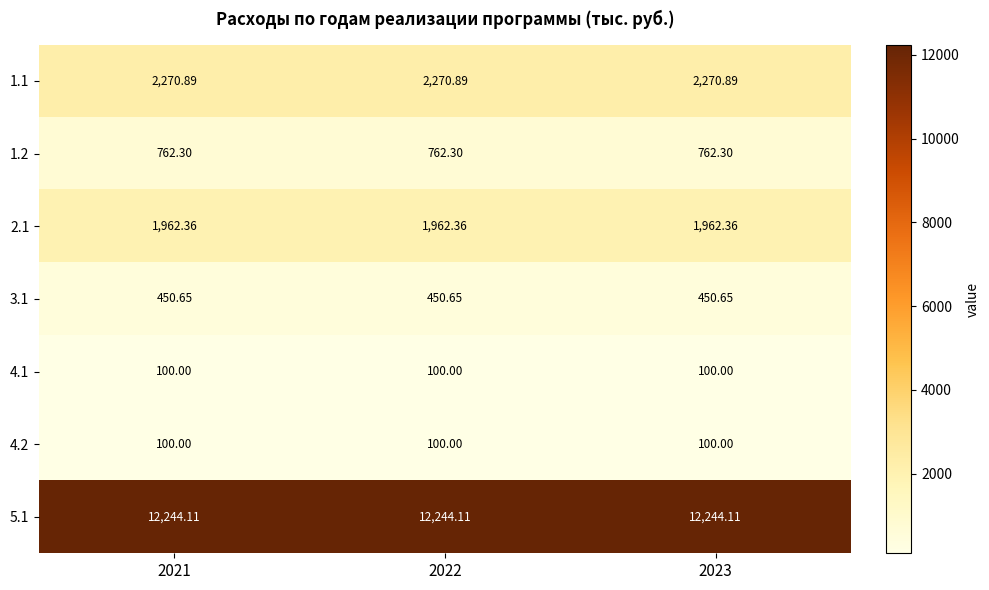

At 2021, list the series in order from largest to smallest.

5.1, 1.1, 2.1, 1.2, 3.1, 4.1, 4.2